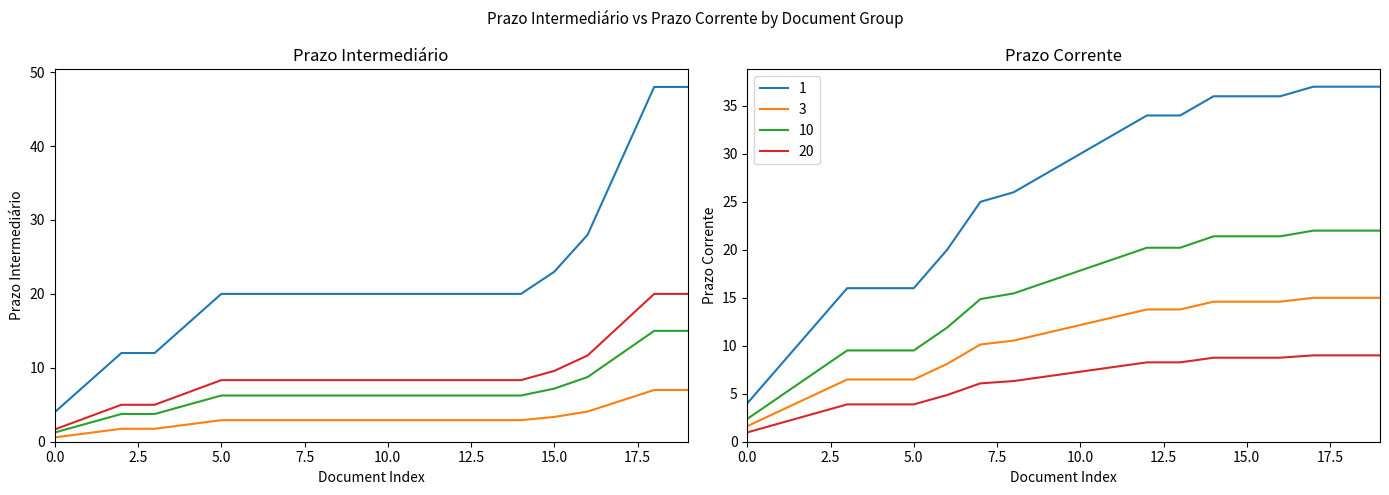

True or false: Prazo Intermediário (cumsum) and Prazo Int x2.0 intersect in this chart.

False